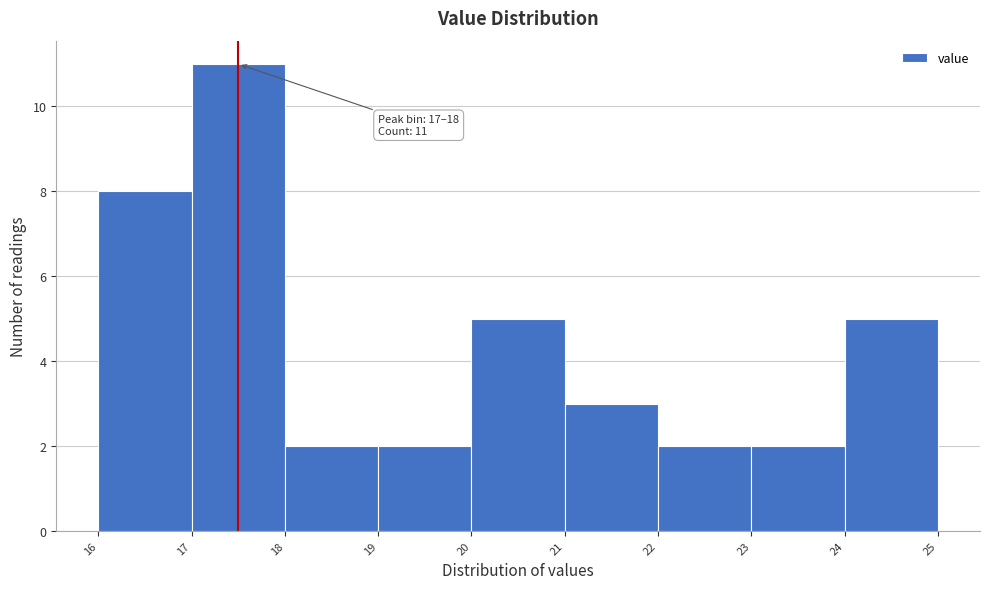

Which range on the x-axis has the tallest bar?

17 to 18